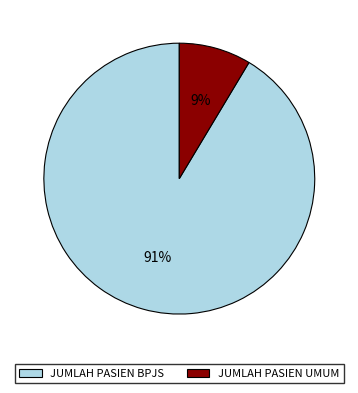

Count the number of slices in the pie.

2